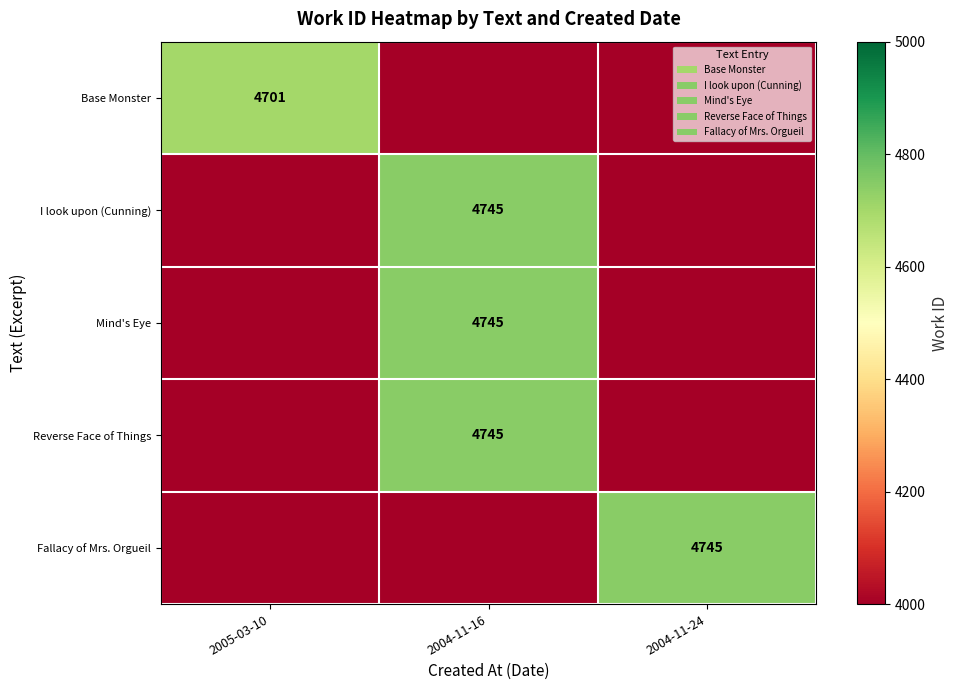

Is it true that Mind's Eye equals 4745.0 at 2004-11-16?

True